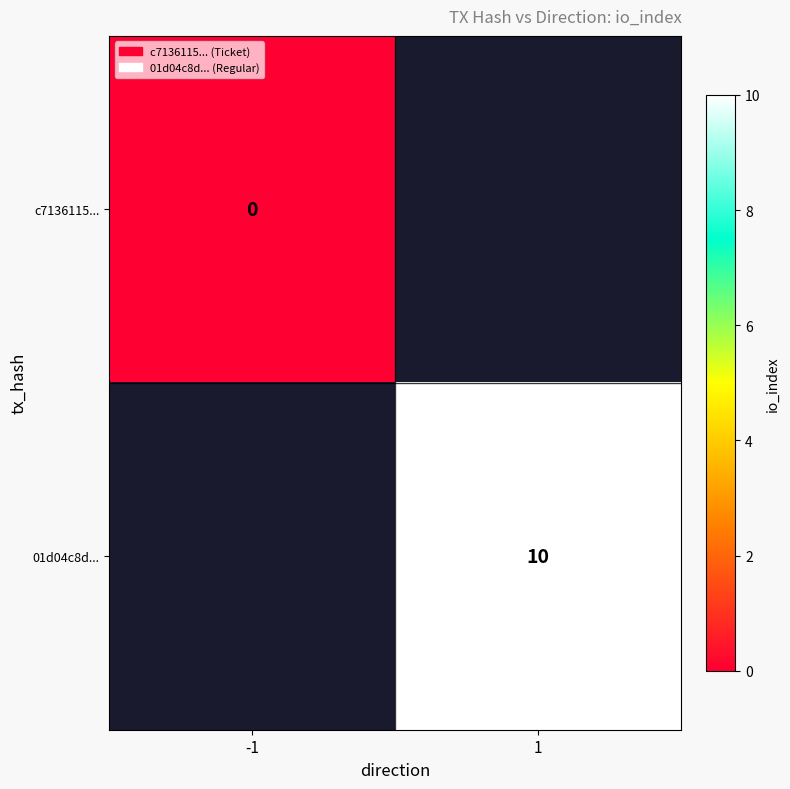

Is it true that 01d04c8d... equals 4 at 1?

False